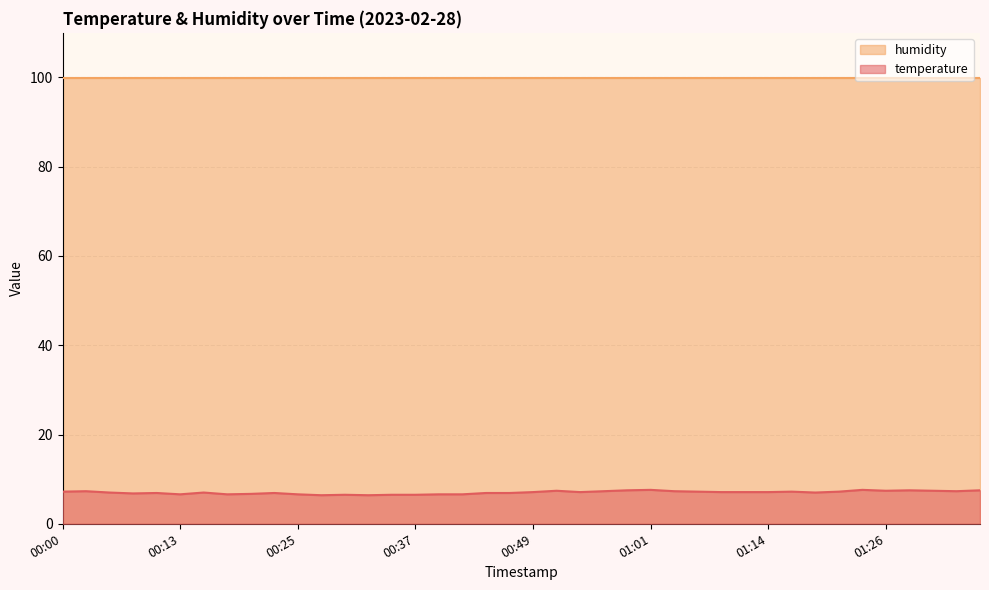

What is the sum of all values?

280.8